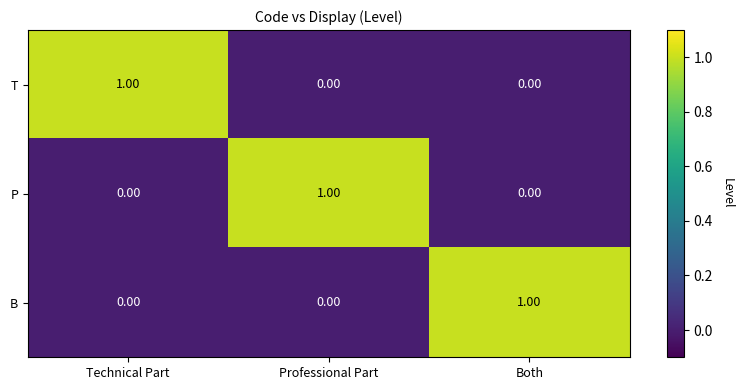

Is the value of P at Technical Part greater than the value of T at Technical Part?

No